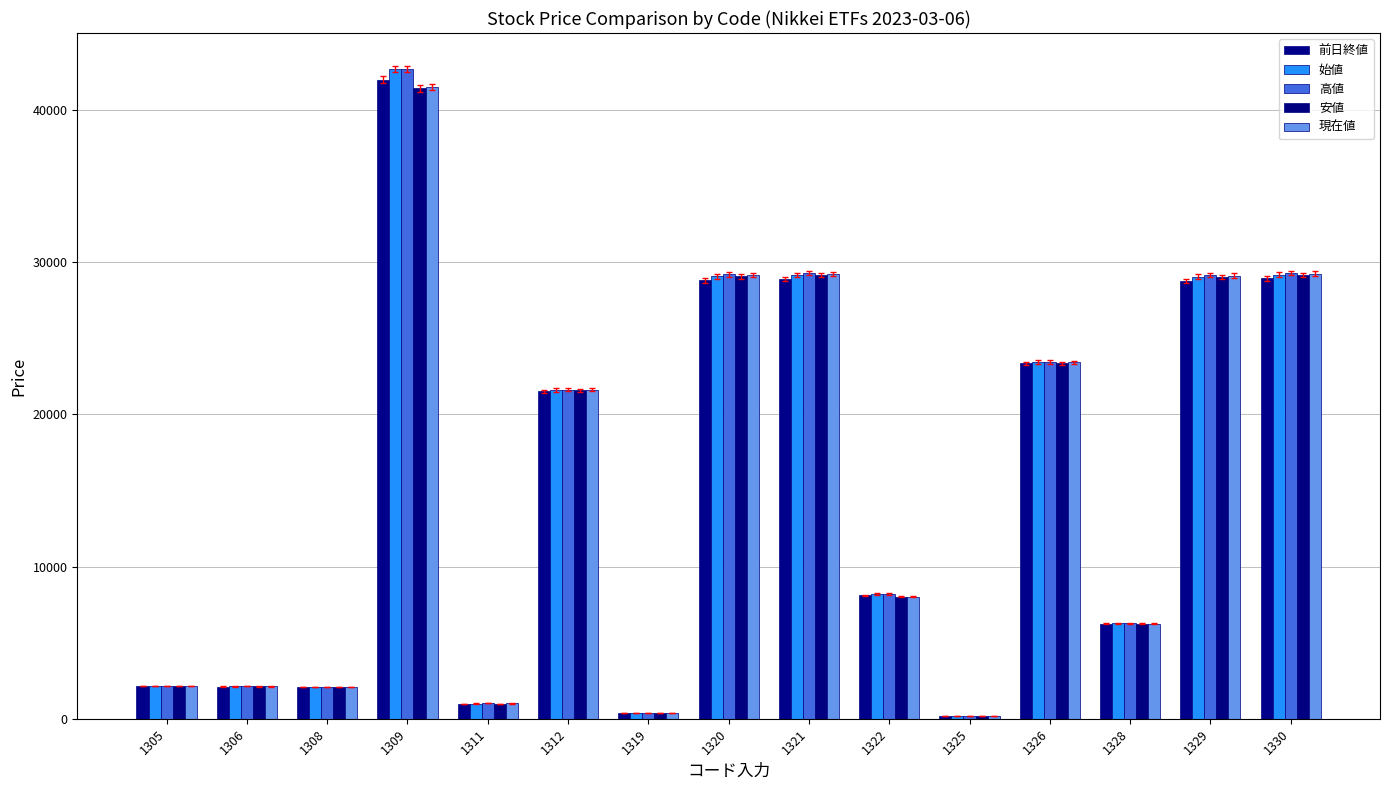

At which category is the sum across all series the highest?

1309